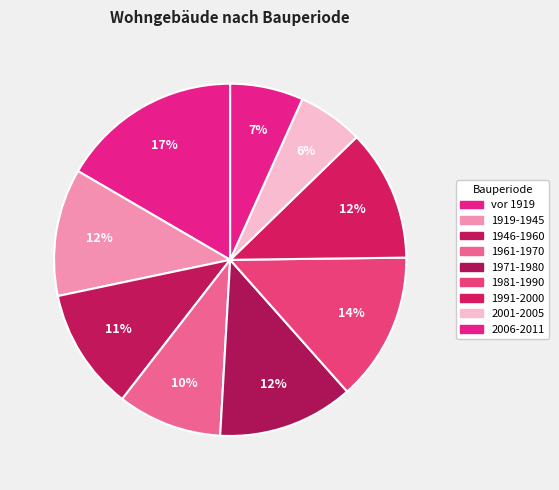

How many slices are in this pie chart?

9